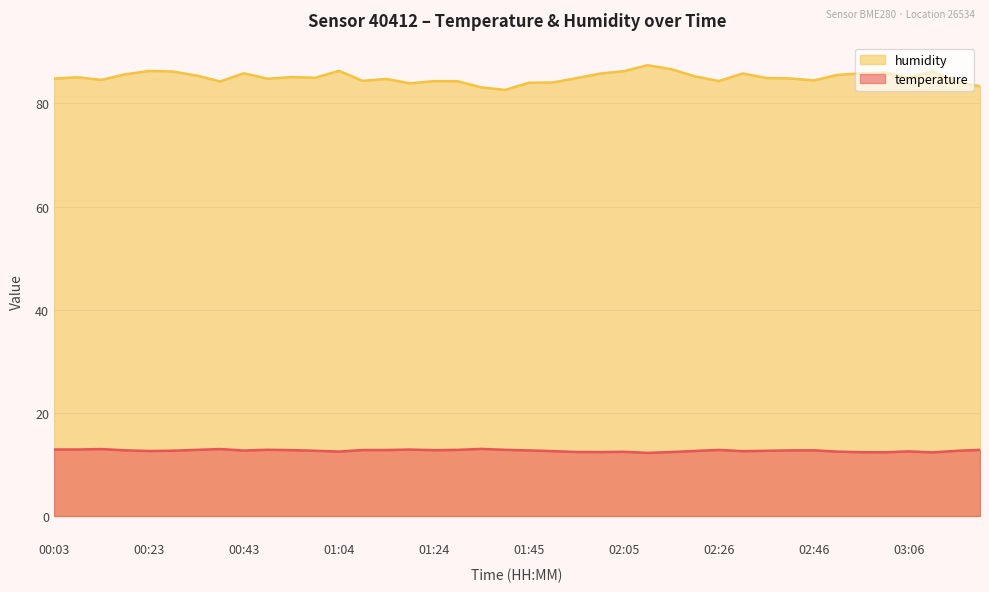

Is it true that humidity equals 84.8 at 02:41?

True